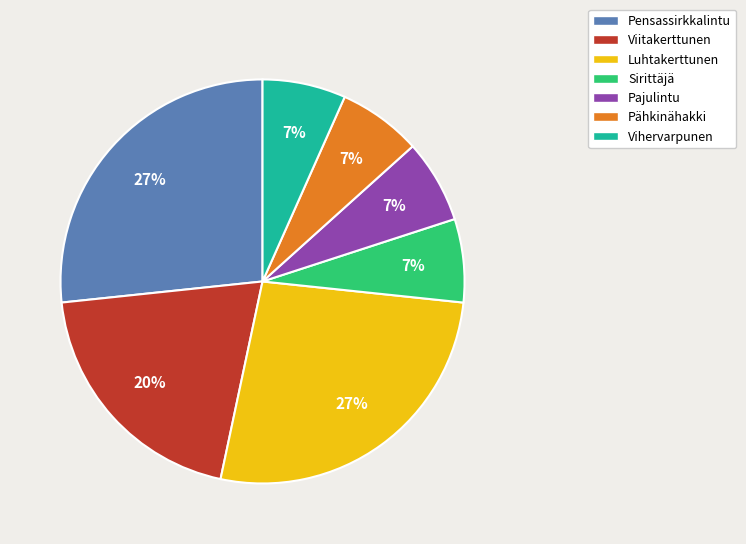

Combined, do Vihervarpunen and Pensassirkkalintu account for over 50%?

No